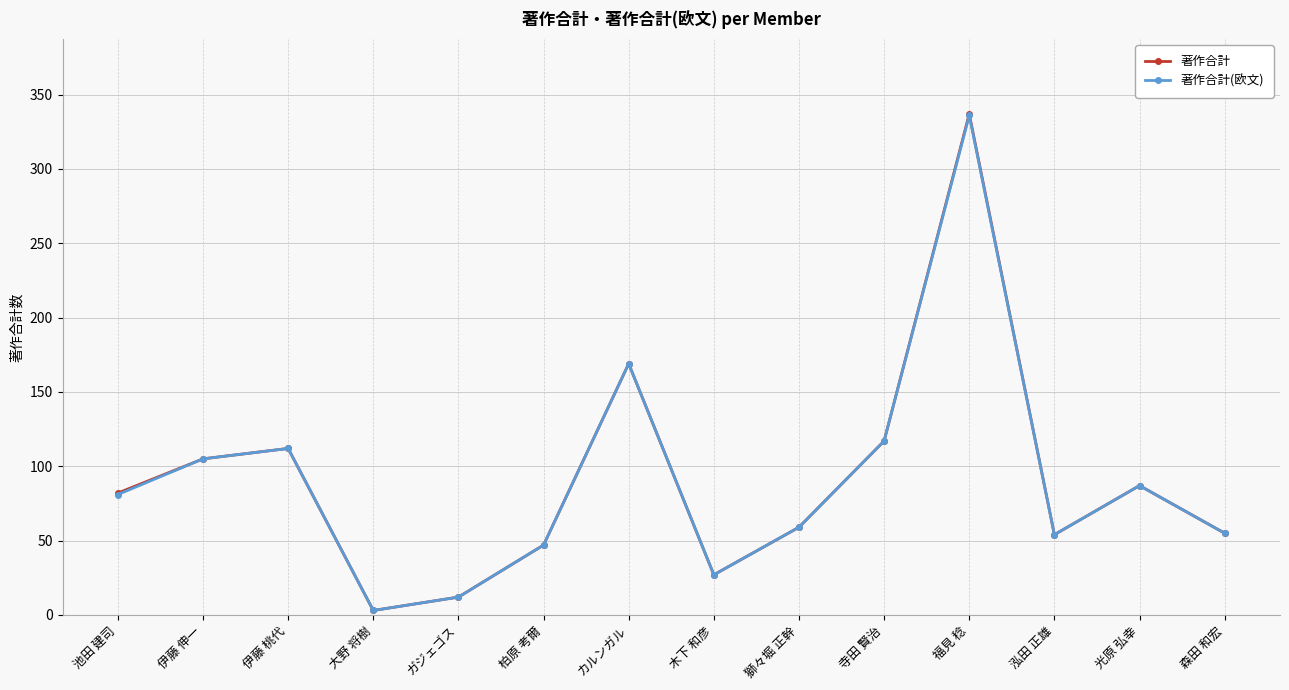

At which category does the chart reach its peak across all series?

福見 稔